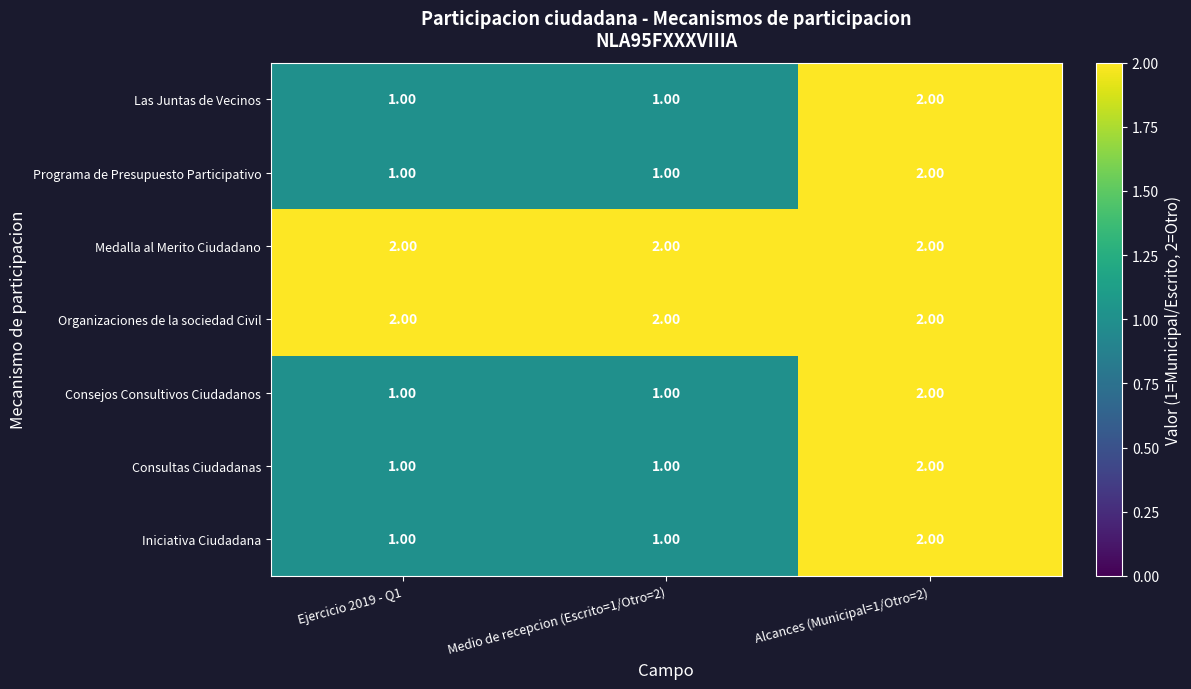

At which category is the sum across all series the highest?

Alcances (Municipal=1/Otro=2)